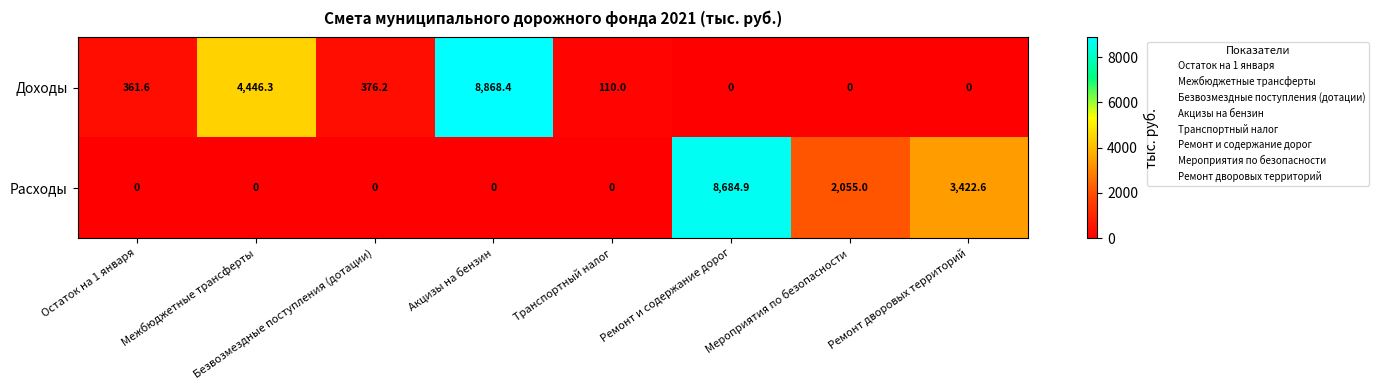

Count the number of data series in this chart.

2